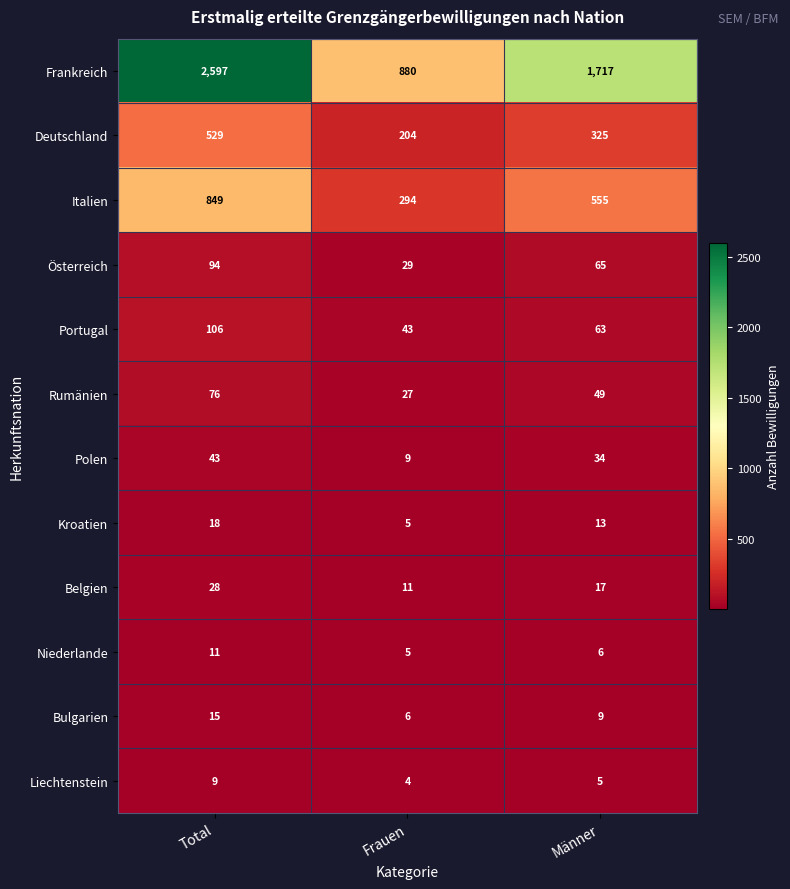

Is it true that Belgien equals 11 at Frauen?

True